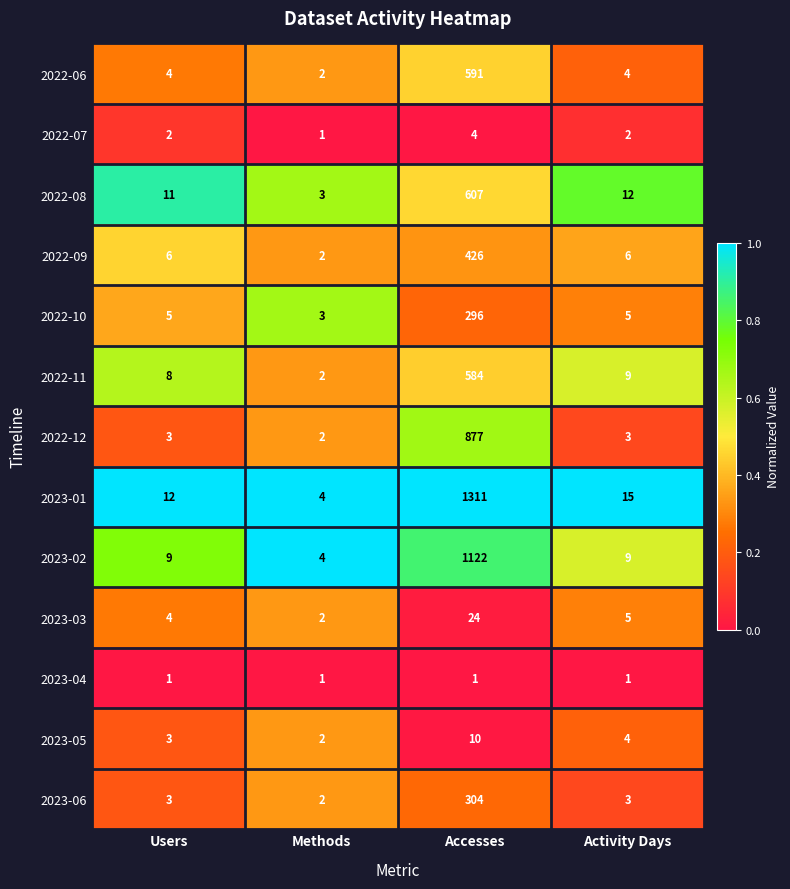

The 2023-04 series shows 0 at Users. True or false?

False